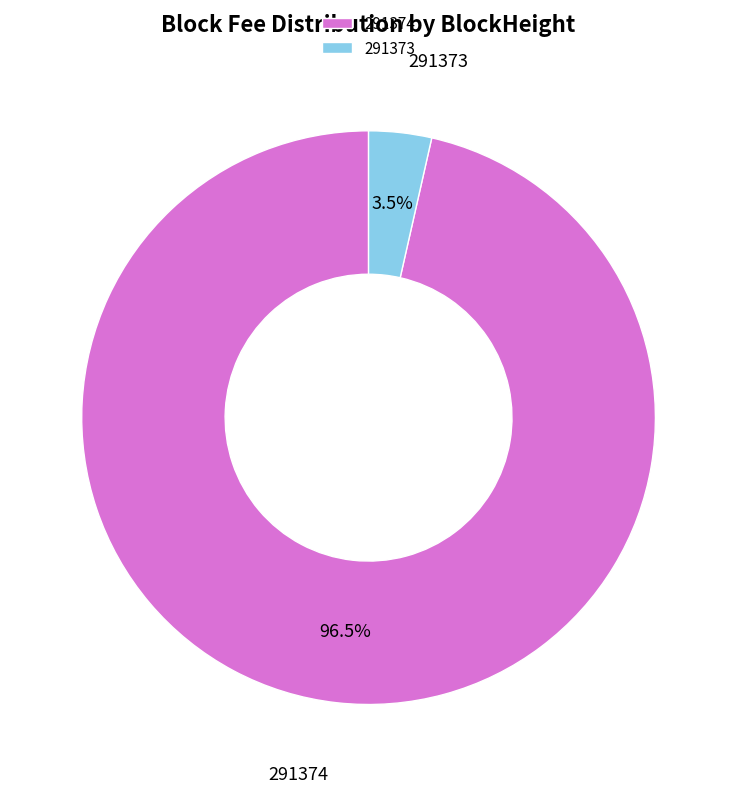

Rank the categories by value from lowest to highest.

291373, 291374